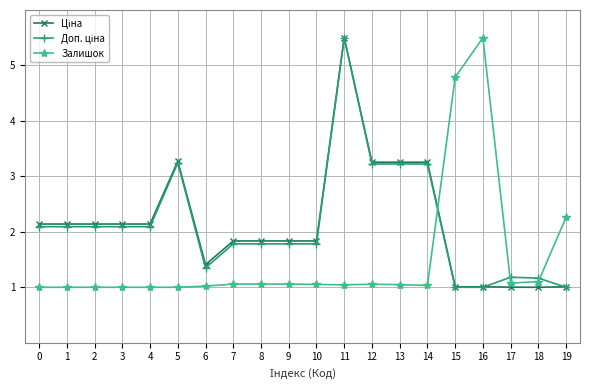

What is the difference between the highest and lowest values at 16?

4.5